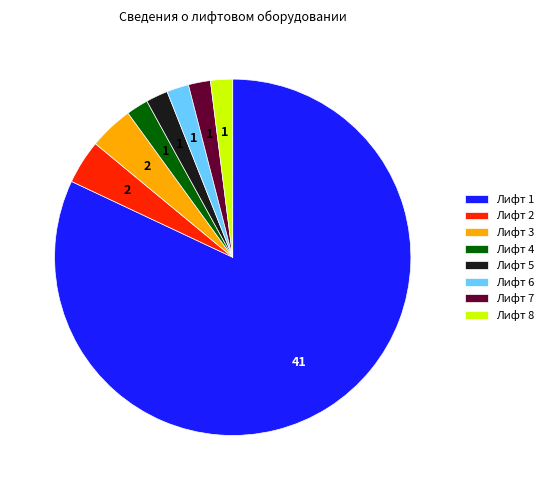

Which slice represents more than half of the pie?

Лифт 1